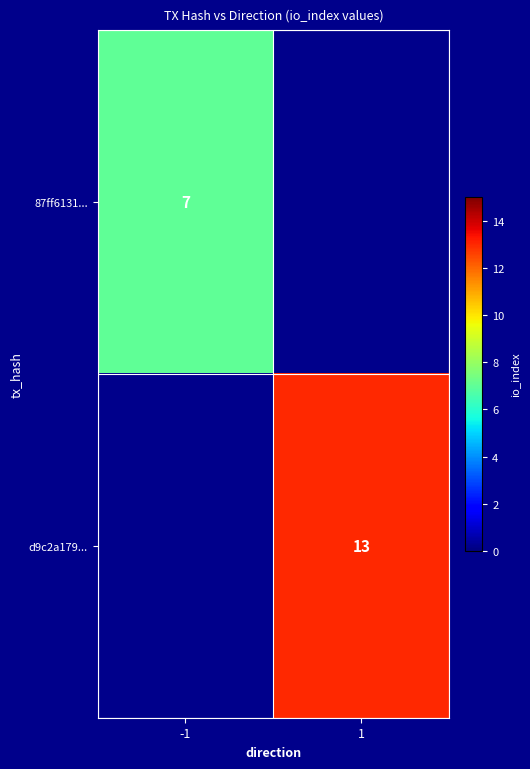

True or false: d9c2a179... has a value of 8 at 1.

False